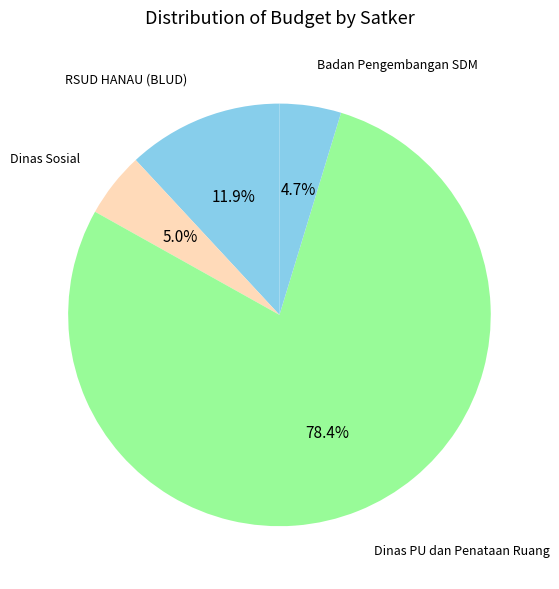

Approximately how many times larger is the value at Badan Pengembangan SDM compared to Dinas Sosial?

0.9